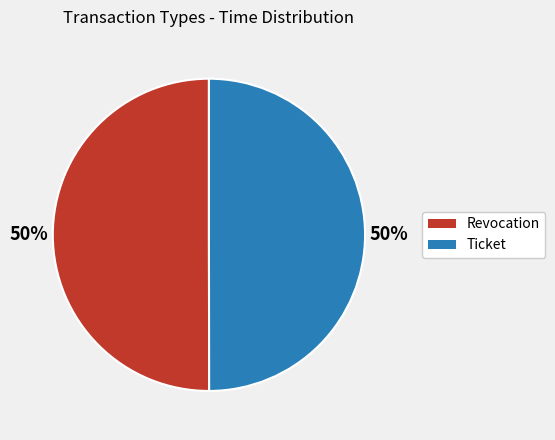

The Revocation slice represents 35% of the pie. True or false?

False